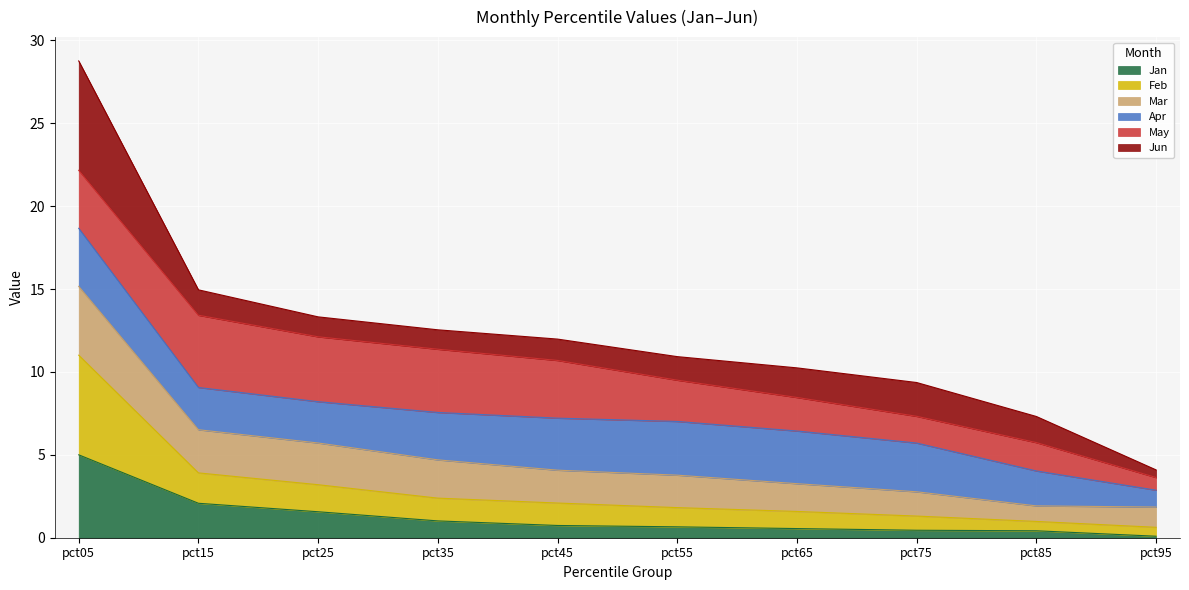

Which category has the highest value in the Jan series?

pct05